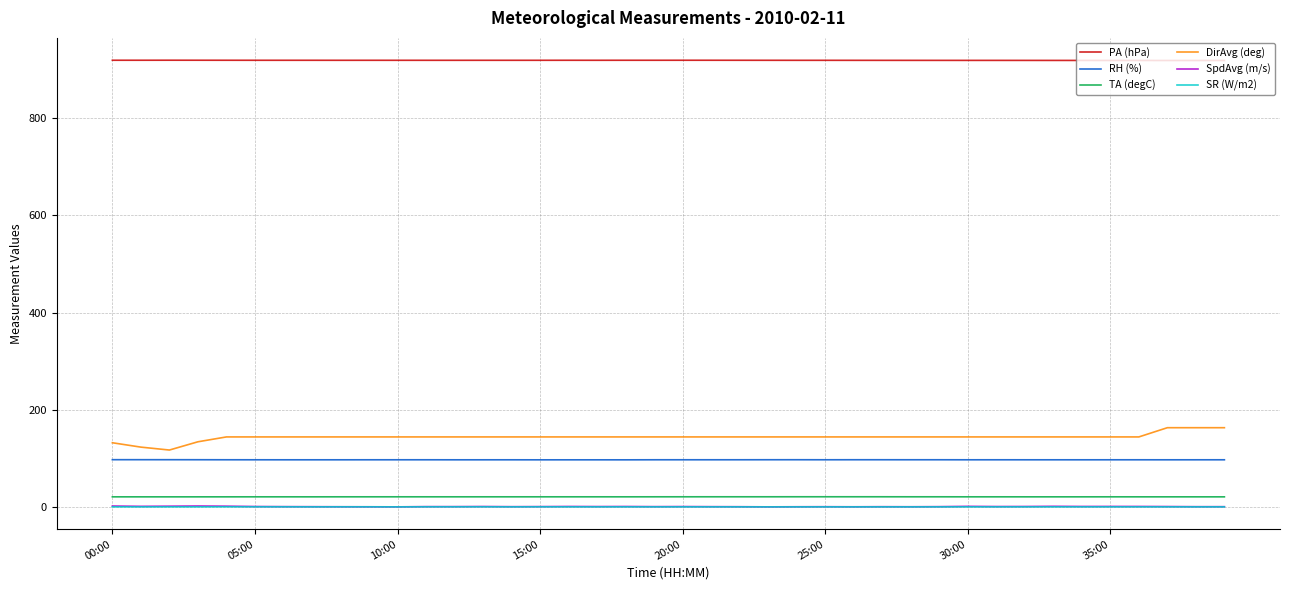

True or false: SpdAvg (m/s) and RH (%) cross at least once.

False